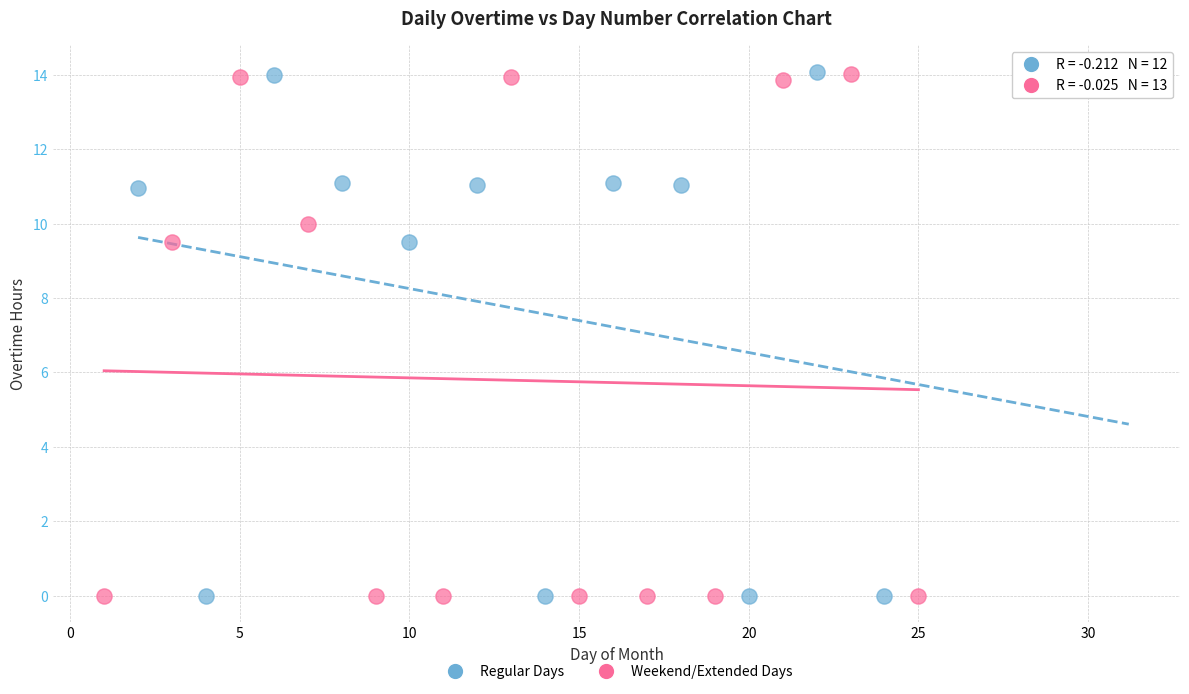

What are all the series names shown in the legend?

Regular Days, Weekend/Extended Days